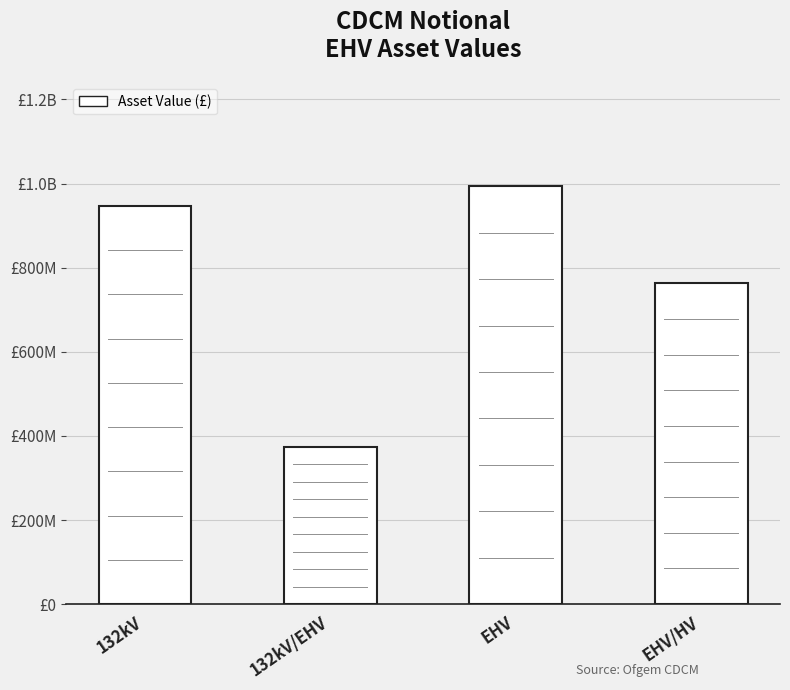

What is the greatest value displayed?

993434469.9